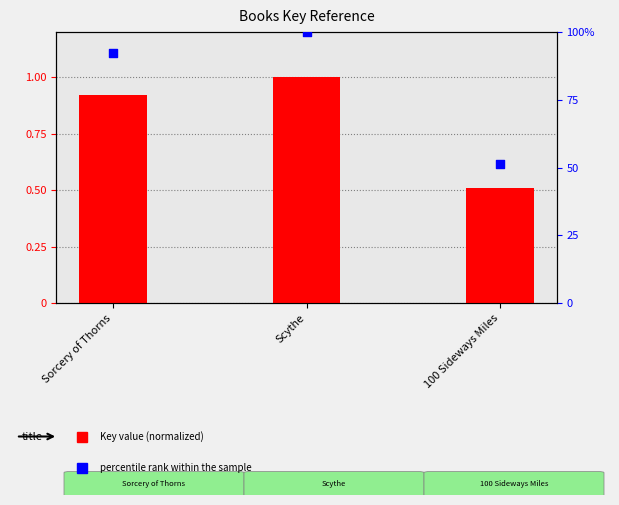

Which series has the largest Y range (max minus min)?

Key (normalized)